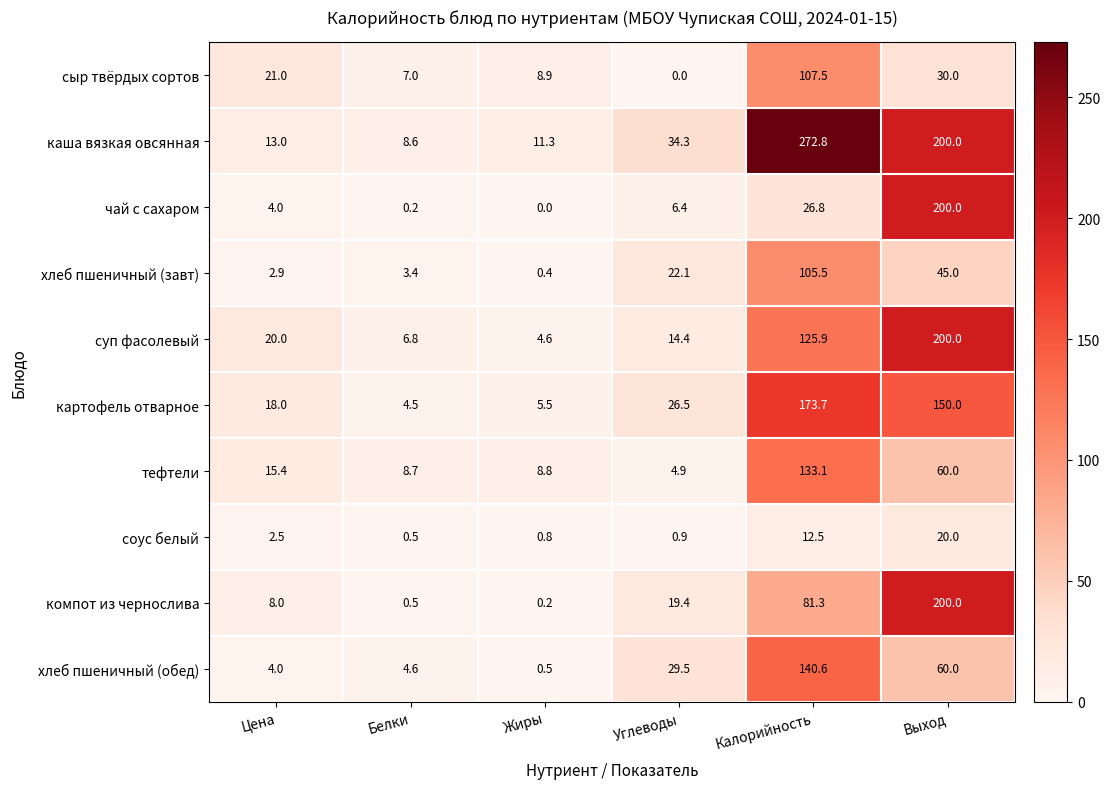

Between Цена and Жиры, which series saw the biggest shift?

суп фасолевый